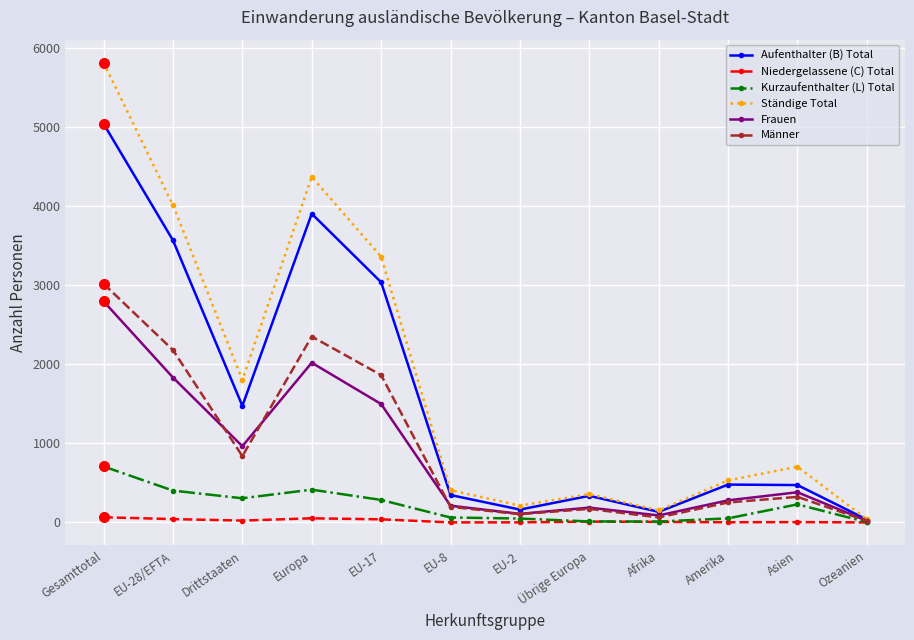

Is this an area chart (filled region under the line)?

No